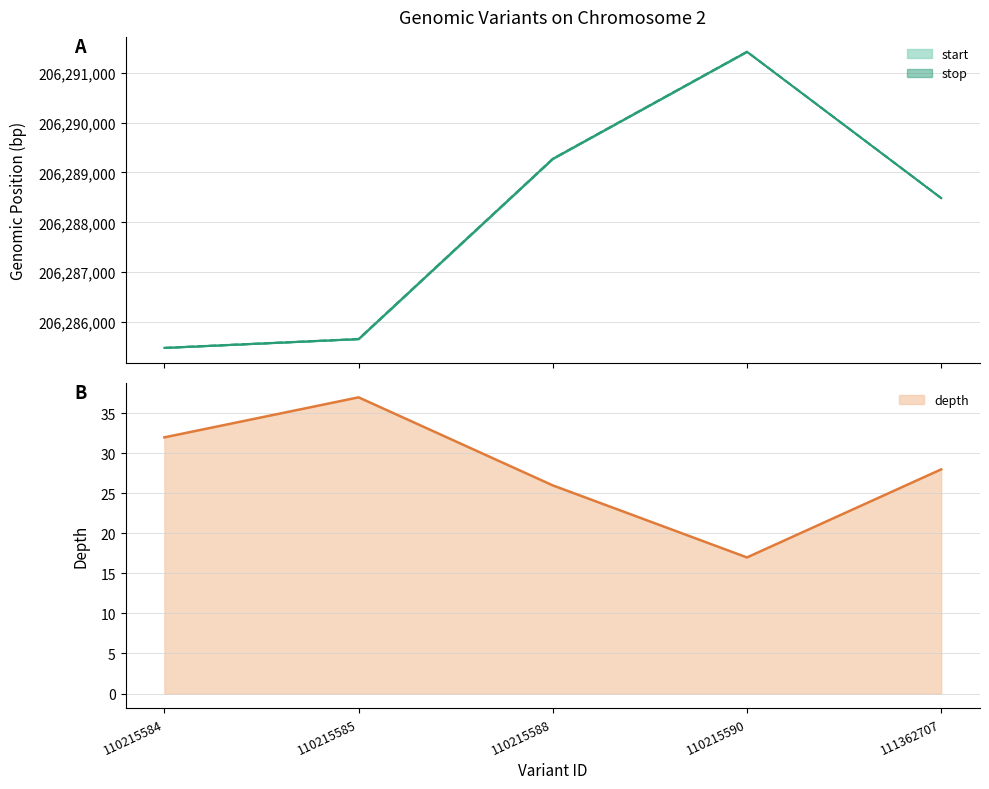

How many data points in depth are less than 28?

2